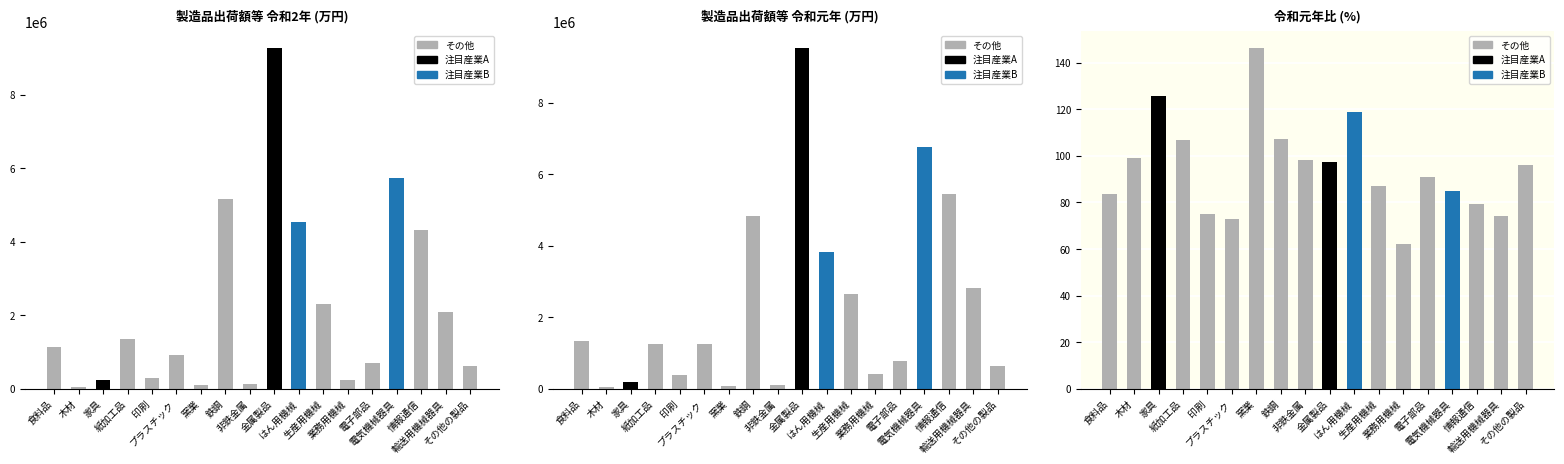

What is the total value across all series at 非鉄金属?

246182.0